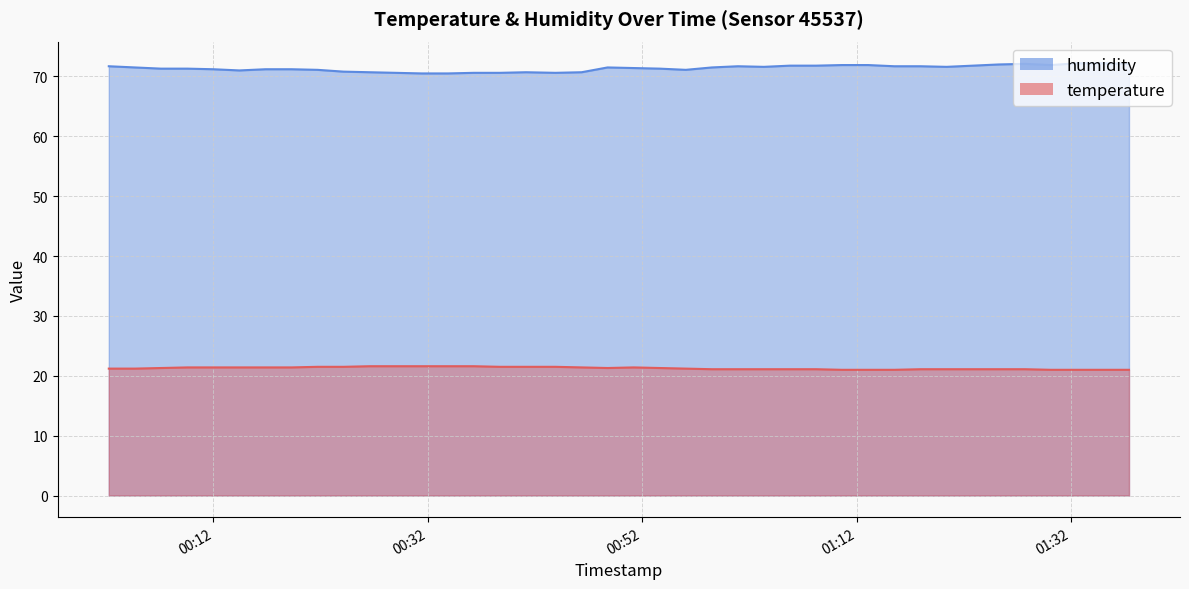

Does the chart display data point markers on the line(s)?

No